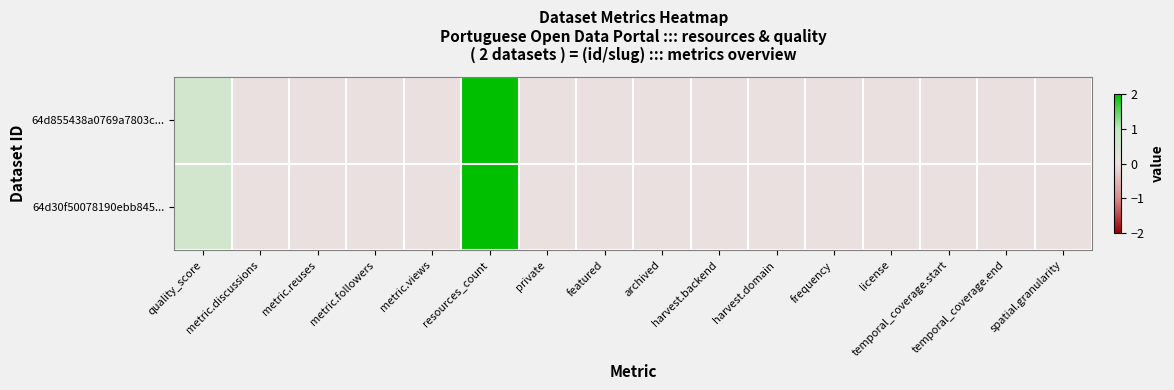

Which series has the largest range (max minus min)?

64d855438a0769a7803c...